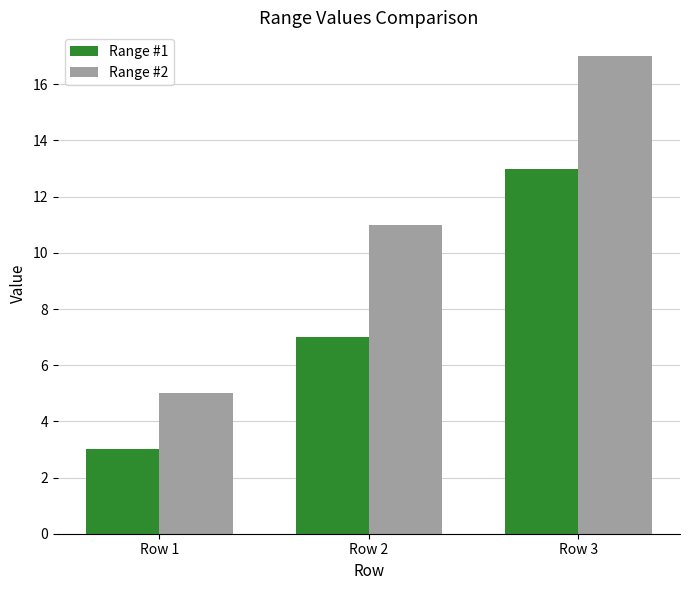

What is the spread (max minus min) of values at Row 3?

4